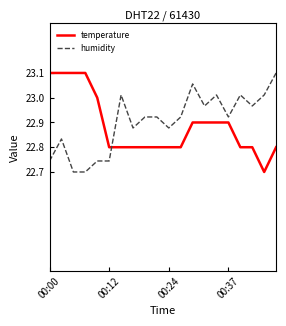

After their last crossing, which series has the higher values: humidity or temperature?

humidity